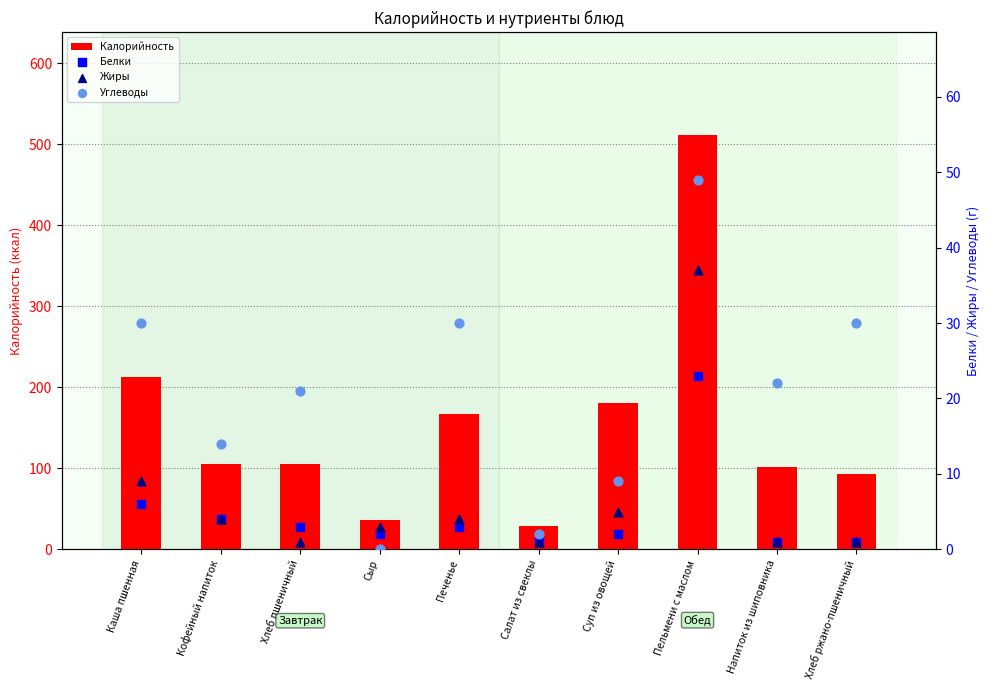

Which series contains the lowest Y value?

Углеводы